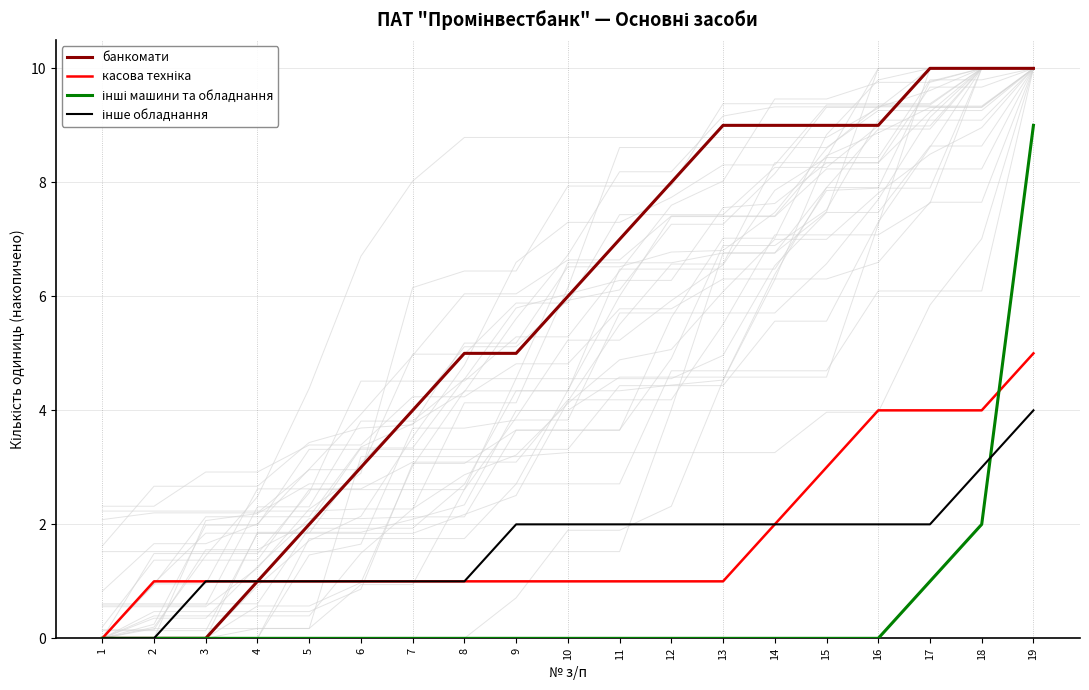

What is the total value across all series at 16?

15